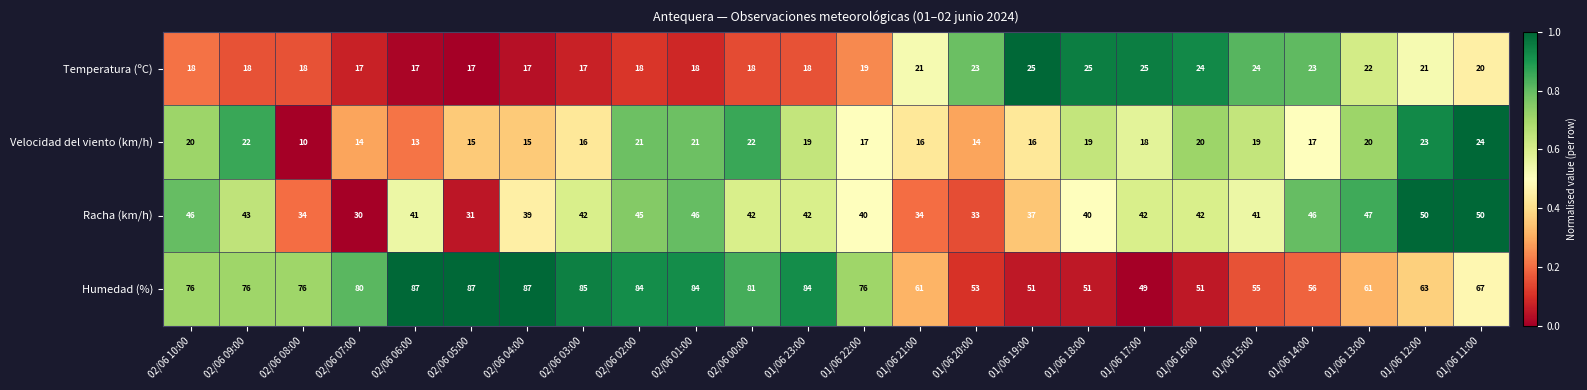

Is it true that Velocidad del viento (km/h) equals 16 at 01/06 19:00?

True